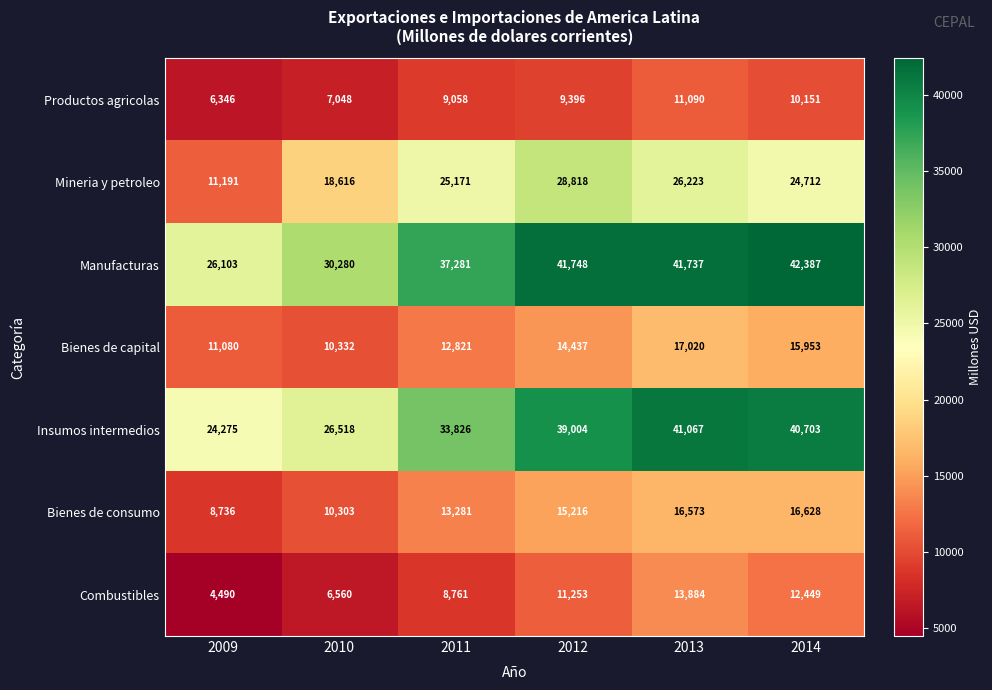

What is the total value across all series at 2013?

167594